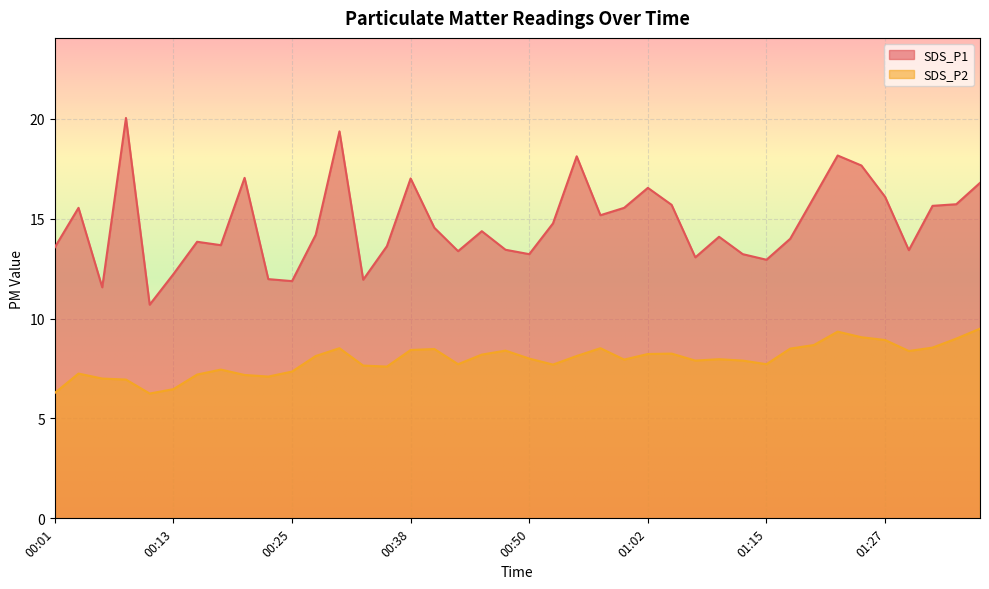

True or false: SDS_P1 and SDS_P2 cross at least once.

False